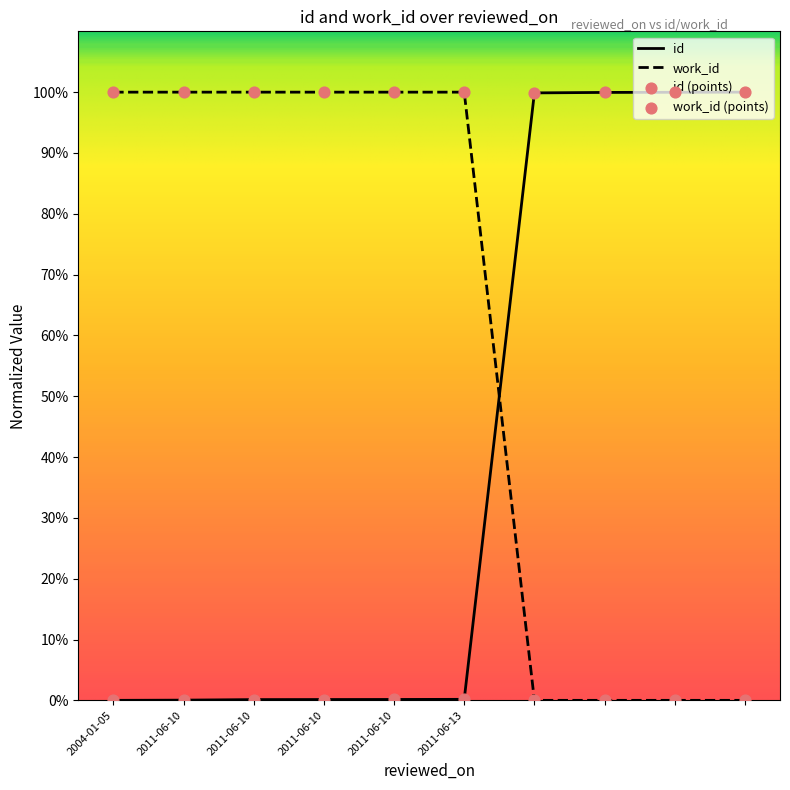

How many times do work_id and id cross each other?

1